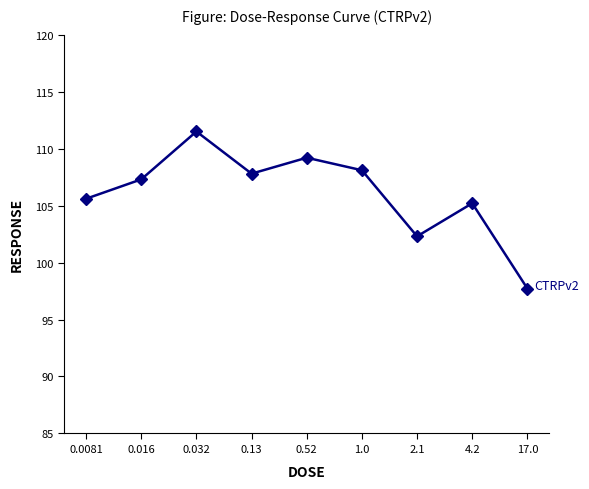

What is the minimum value shown in the chart?

97.7